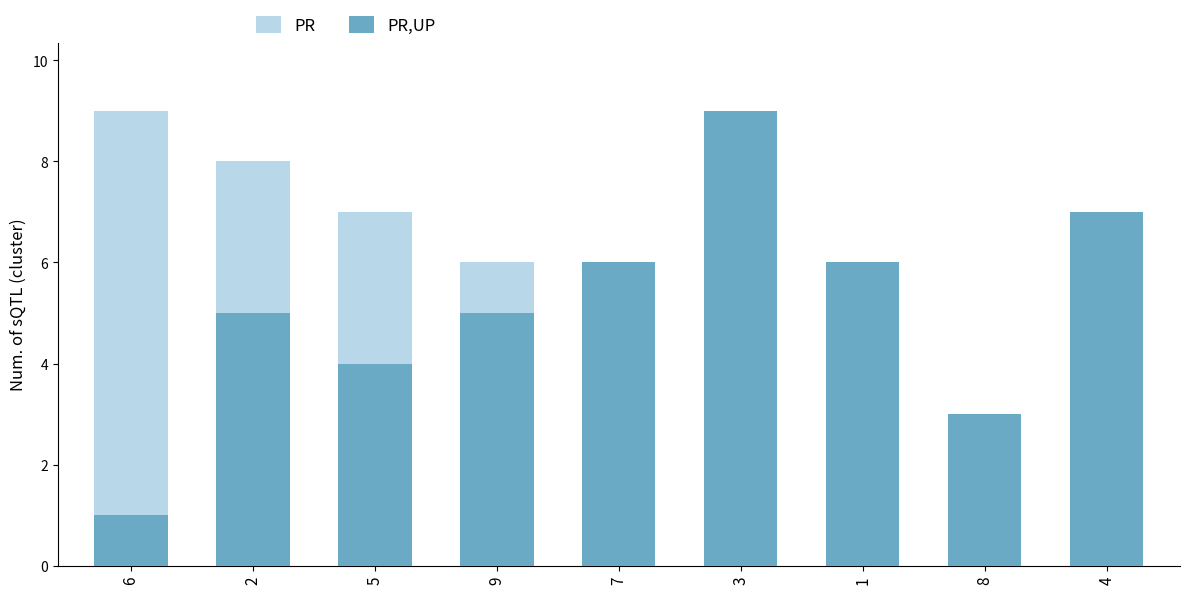

What are all the series names shown in the legend?

PR, PR,UP